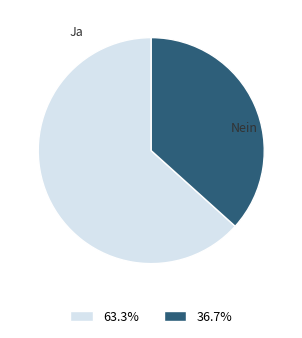

The Nein slice represents 48% of the pie. True or false?

False